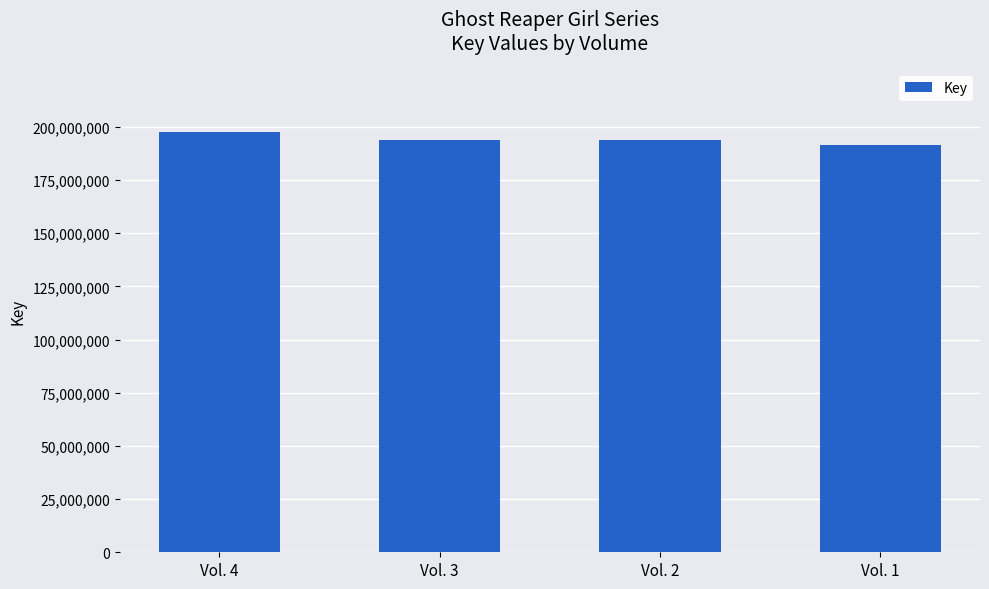

Count the number of categories in the chart.

4